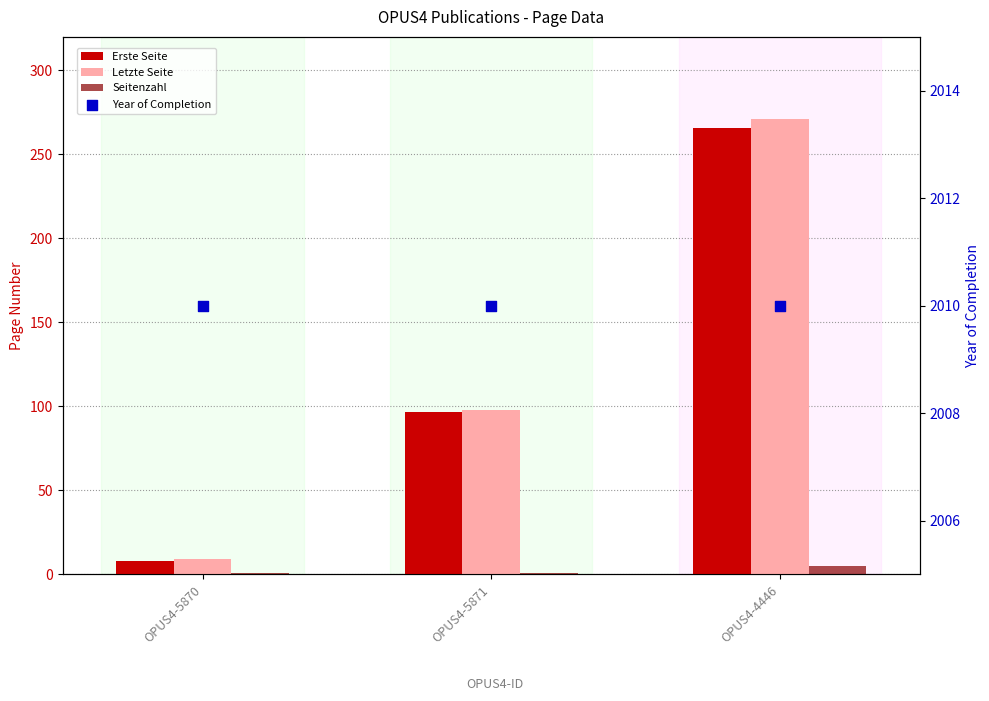

Is the value of Year of Completion at OPUS4-4446 greater than the value of Seitenzahl at OPUS4-5871?

Yes